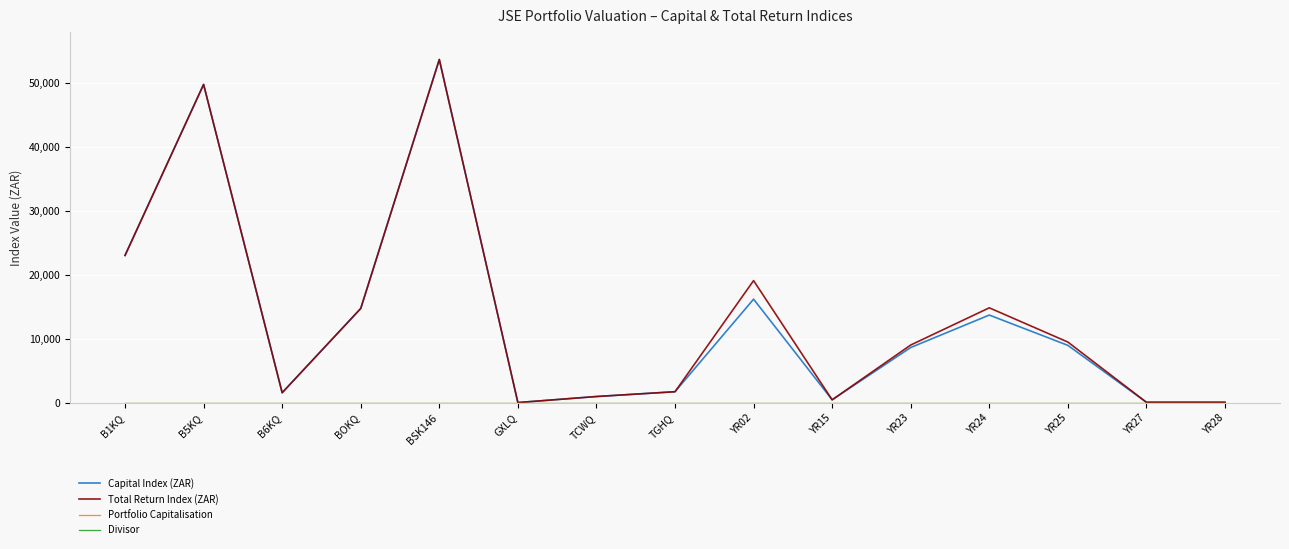

Is this an area chart (filled region under the line)?

No